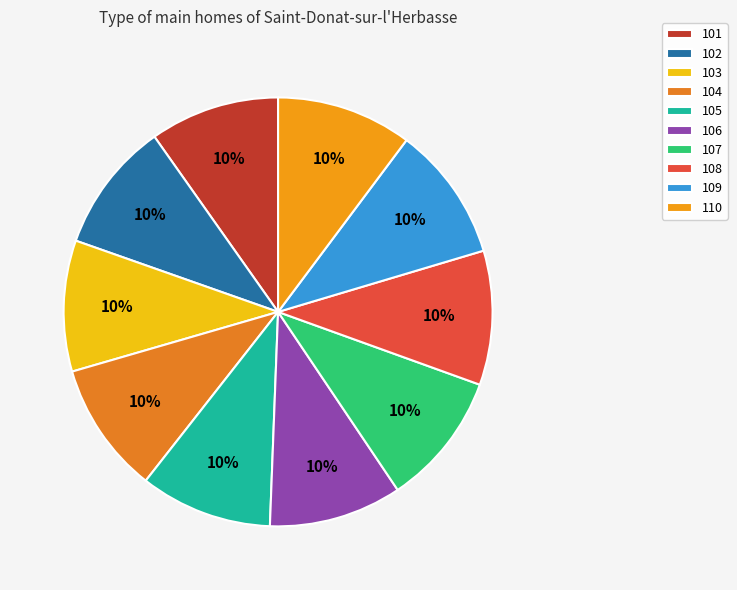

Which slice is the largest?

110